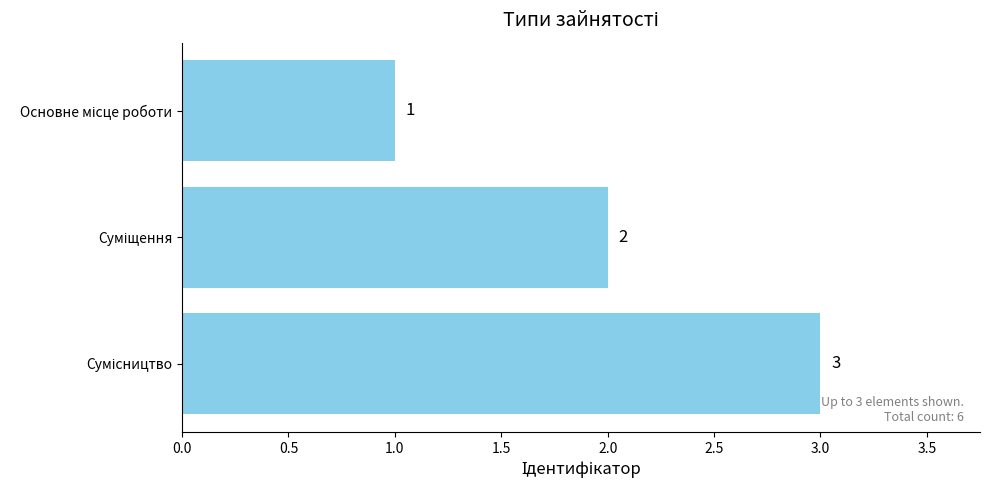

What is the sum of all values?

6